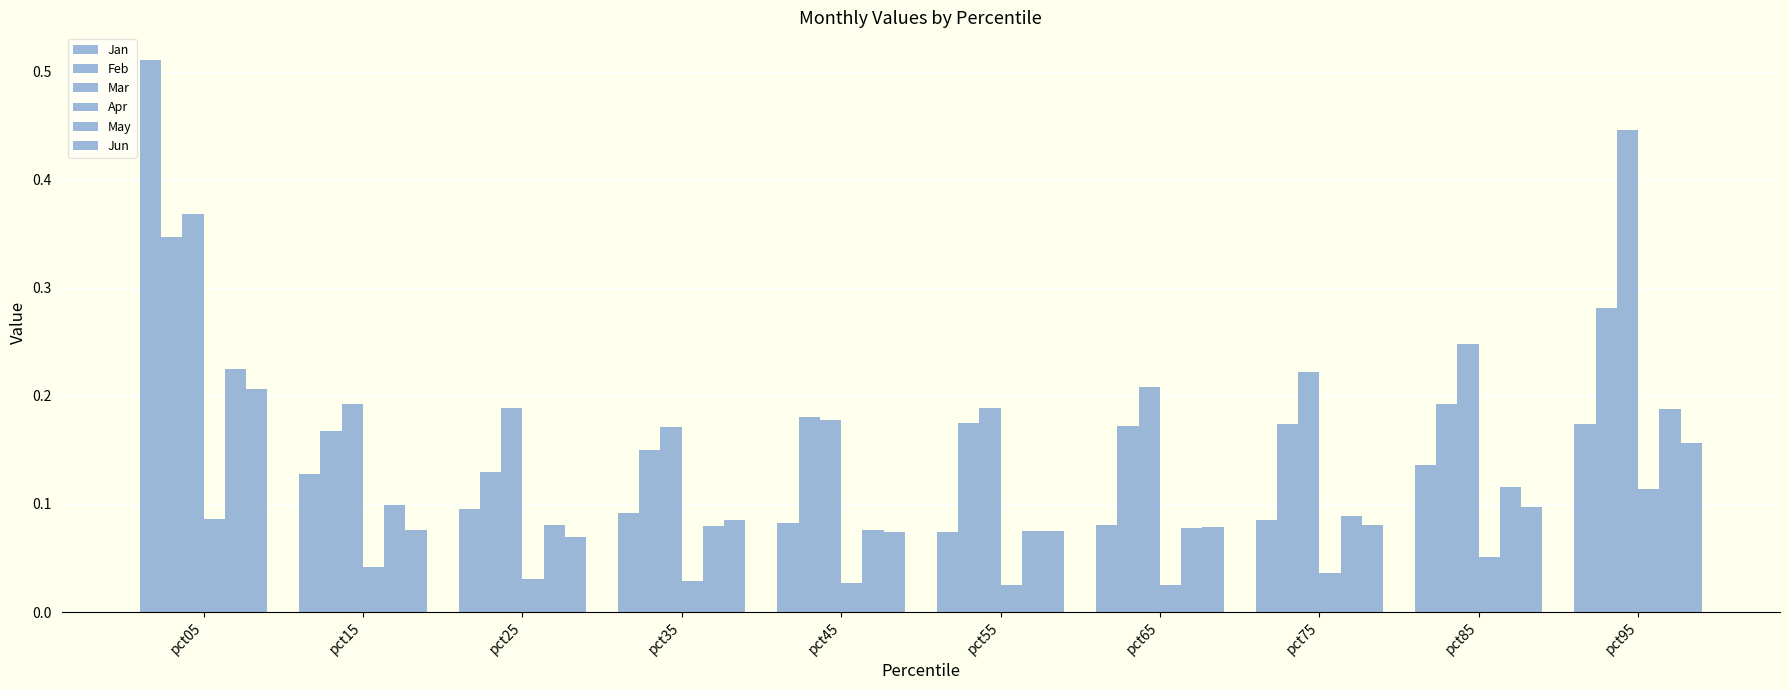

How many data points does each series have?

10